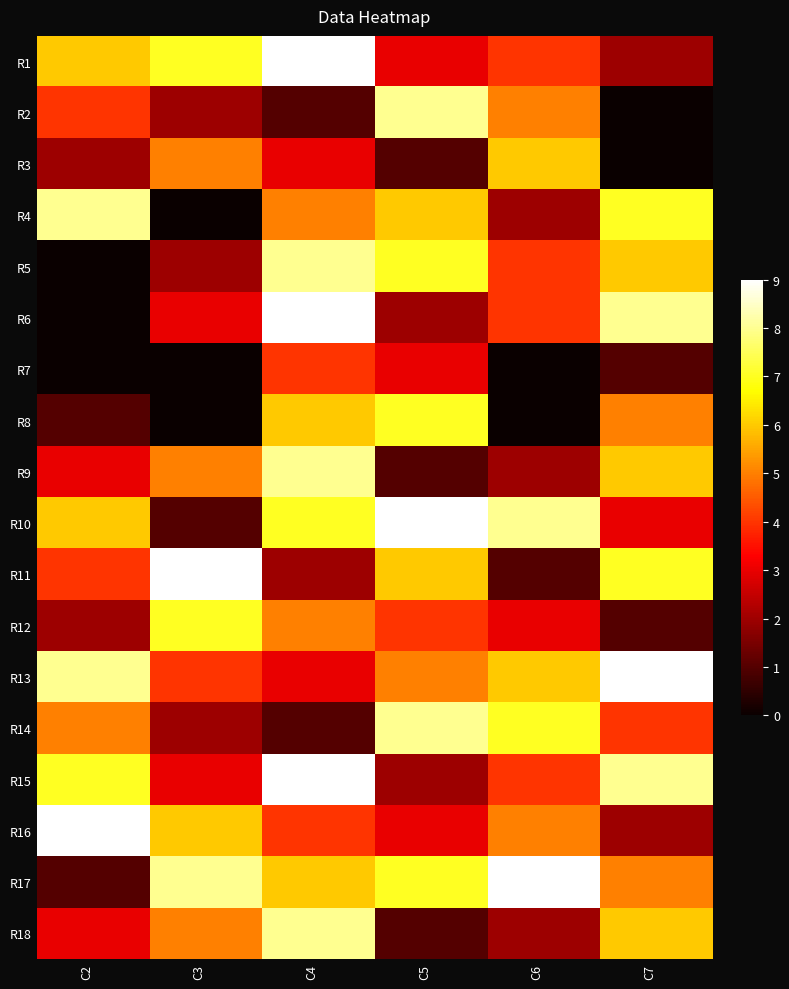

How many data points does each series have?

6